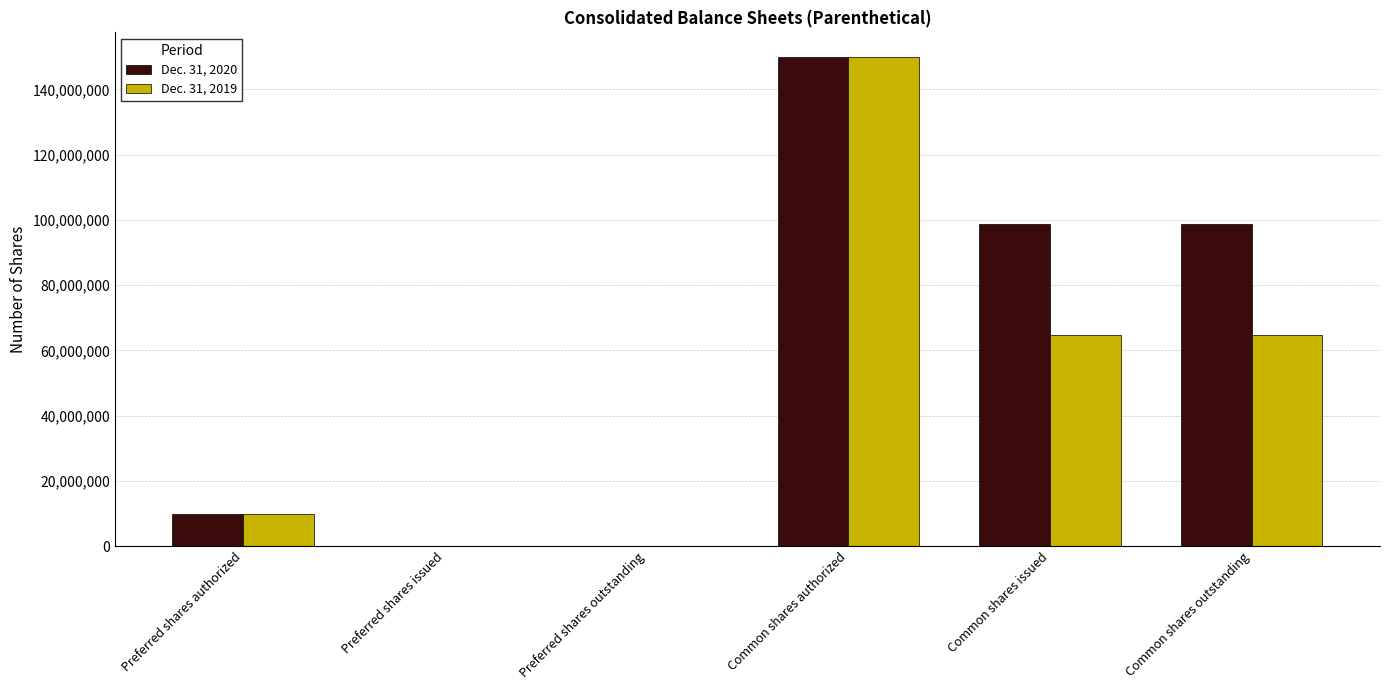

What is the average value of the Dec. 31, 2019 series?

48224298